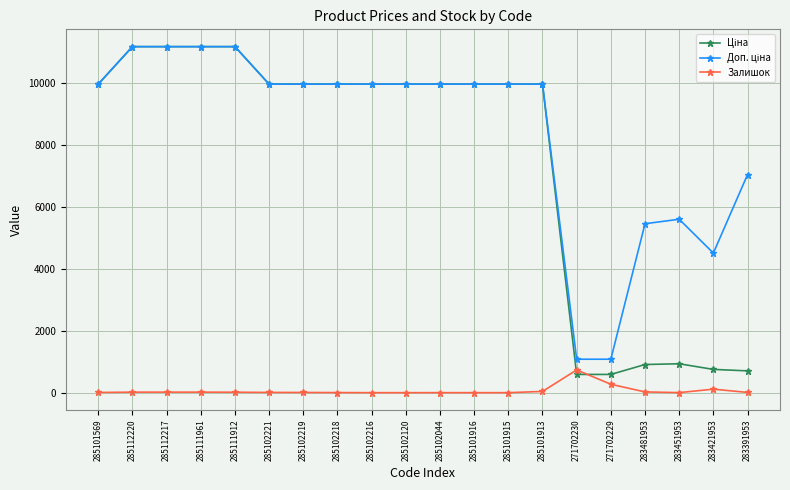

What is the highest value of the Залишок series?

735.0